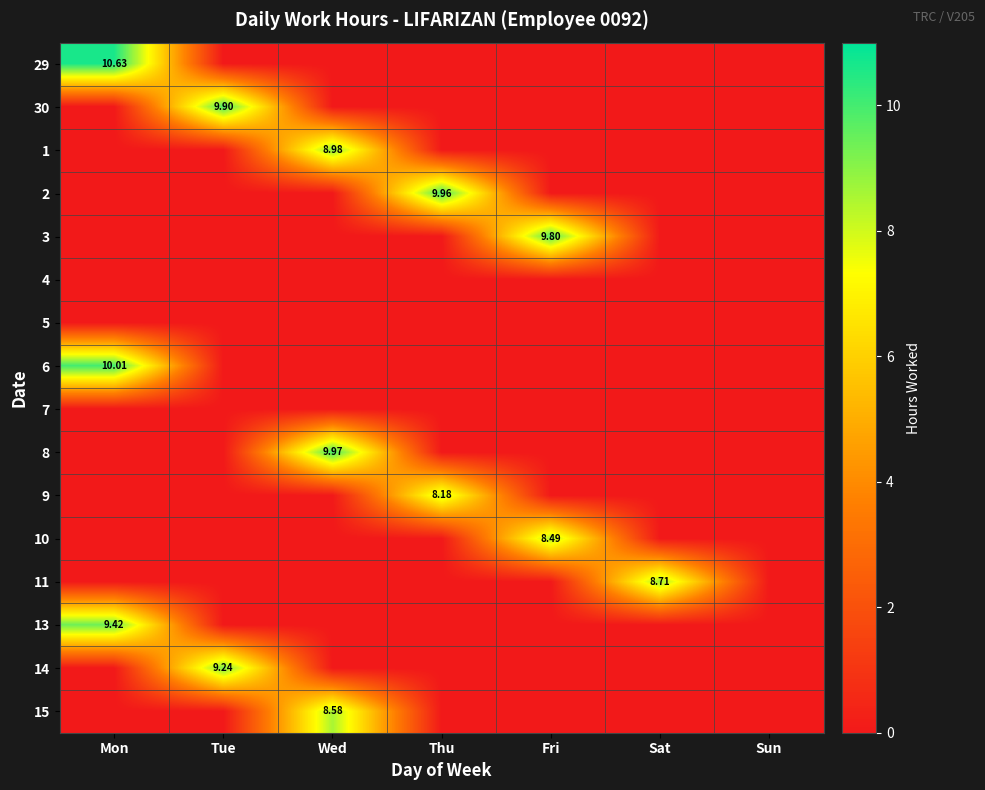

What is the greatest value displayed?

10.6